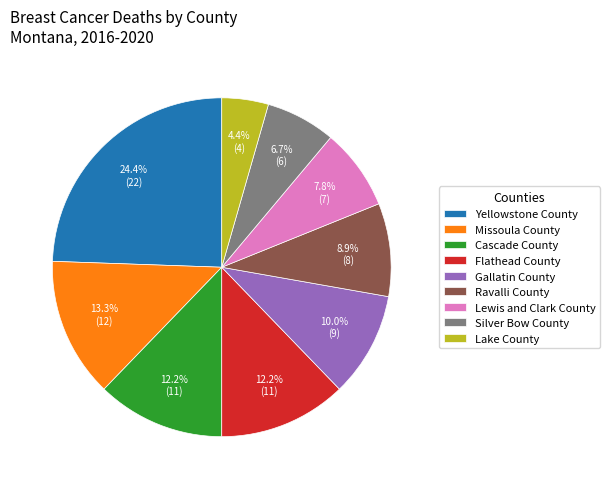

Which has a higher value, Yellowstone County or Missoula County?

Yellowstone County